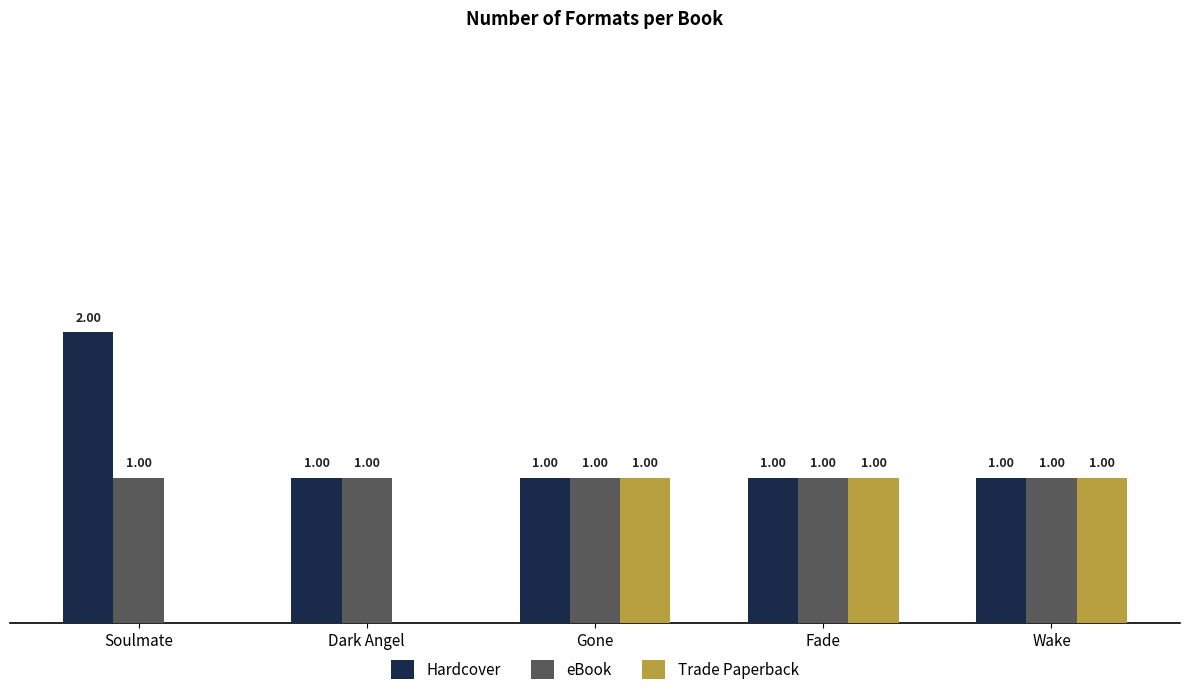

At which label does Hardcover reach its peak?

Soulmate